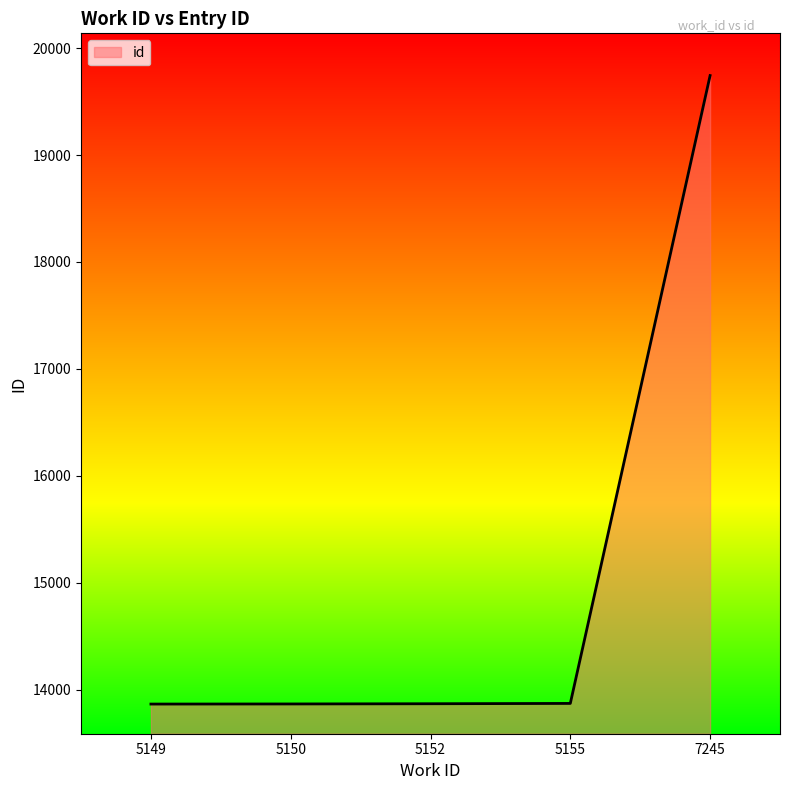

What is the ratio of the value at 5150 to the value at 7245?

0.7